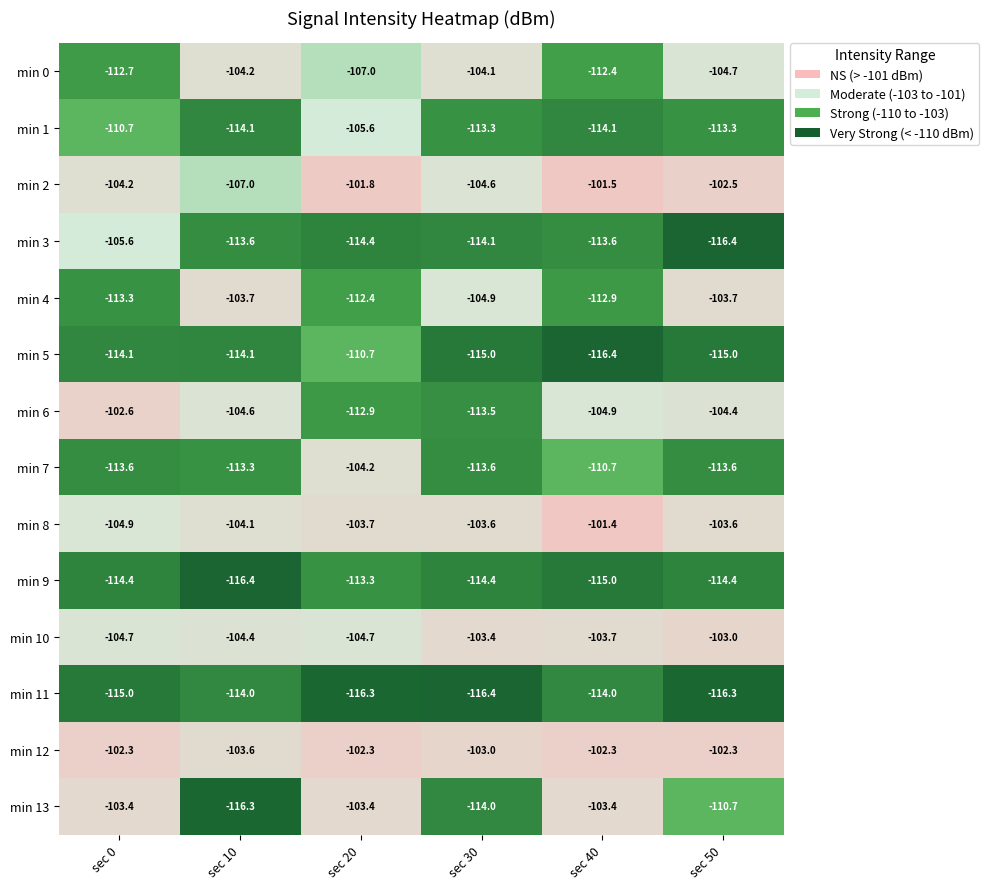

What is the spread (max minus min) of values at sec 10?

12.8